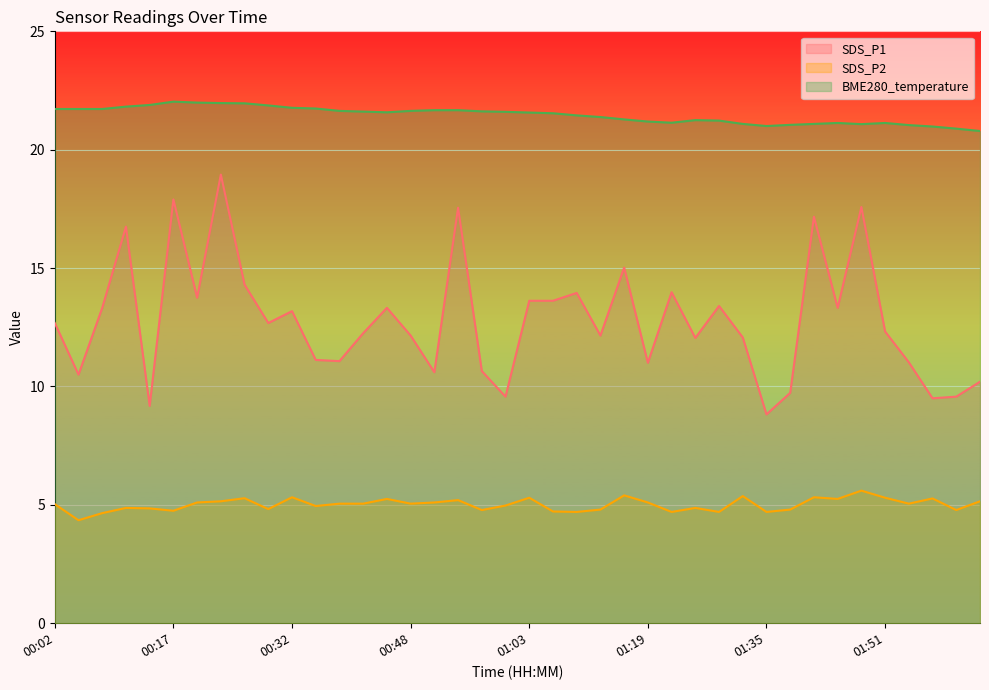

Is the value of SDS_P2 at 00:32 greater than the value of SDS_P1 at 02:03?

No